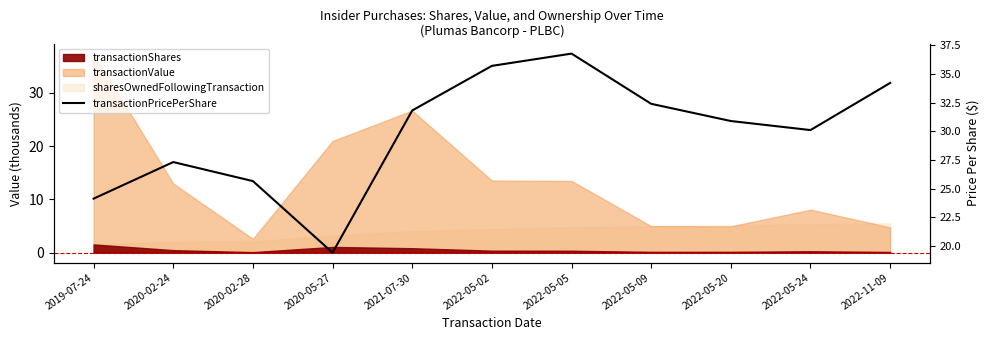

True or false: there are more than 0 points higher than both neighbors.

True